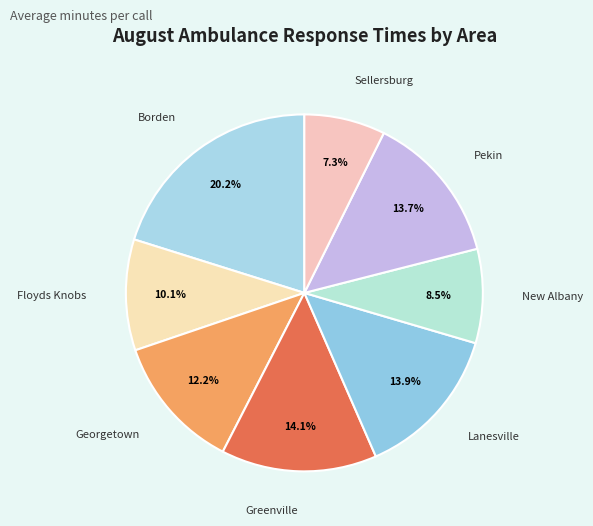

Which category has the biggest portion of the pie?

Borden